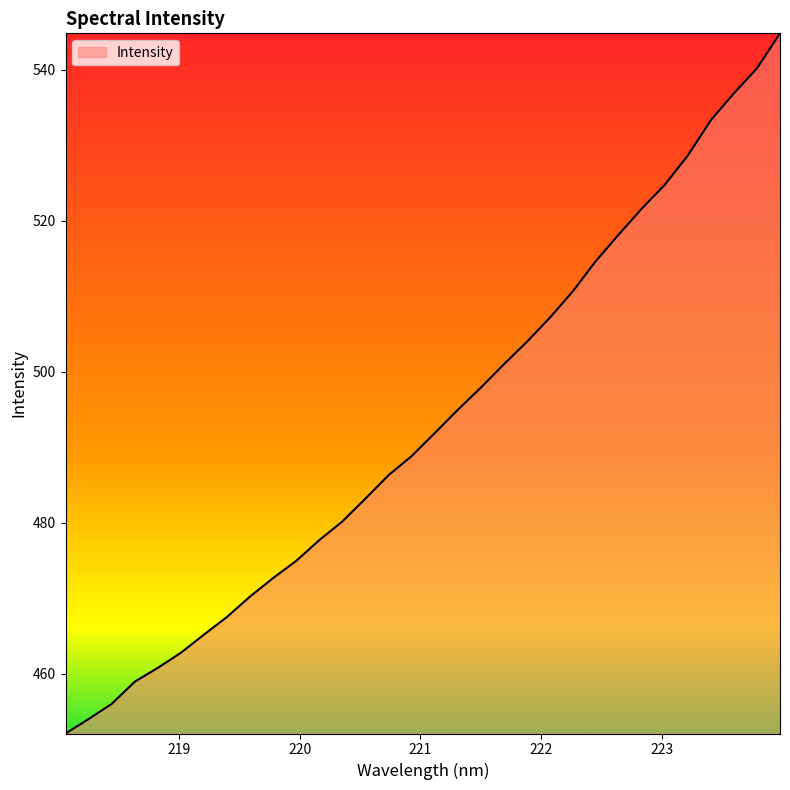

What is the minimum value shown in the chart?

452.1